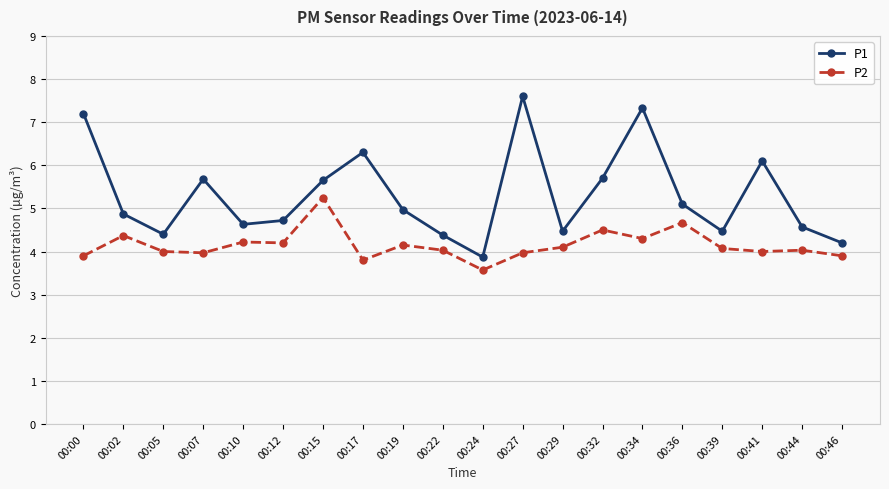

Between 00:34 and 00:46, which series saw the biggest shift?

P1